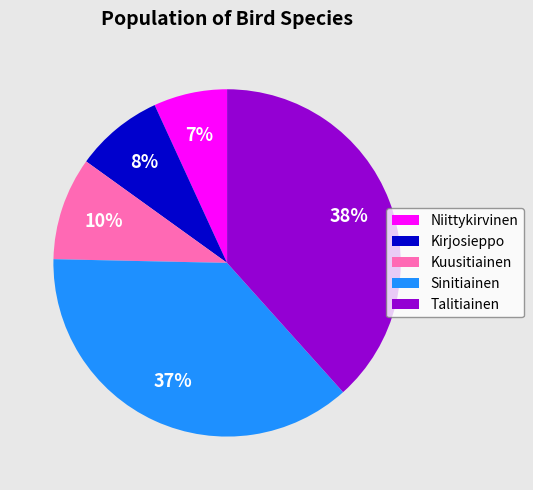

Which category has the biggest portion of the pie?

Talitiainen